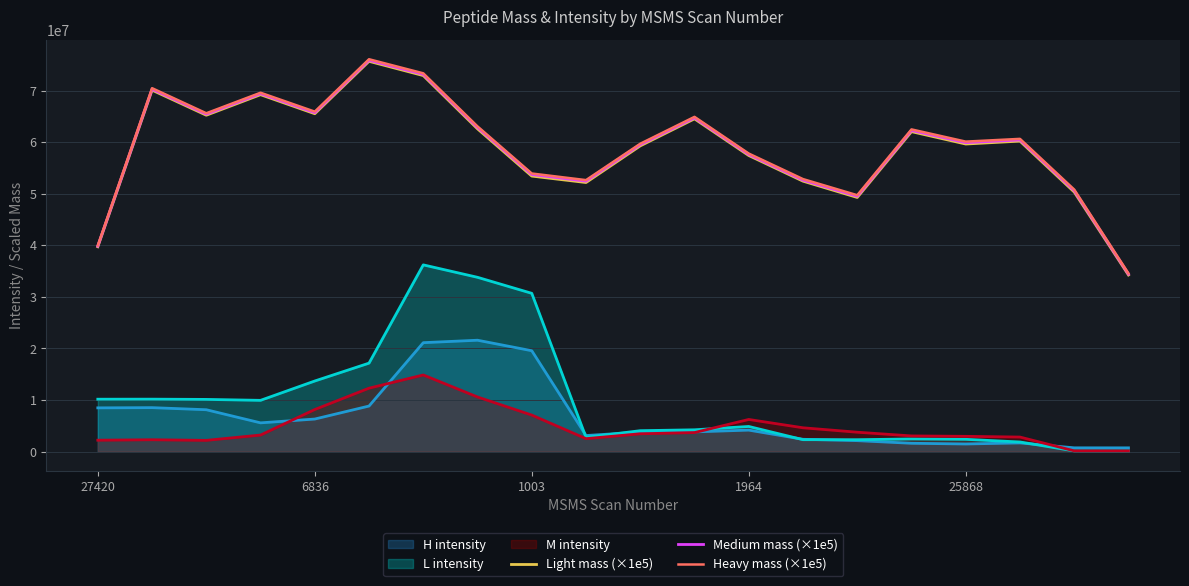

Rank the series at 9 from highest to lowest value.

Heavy mass (×1e5), Medium mass (×1e5), Light mass (×1e5)